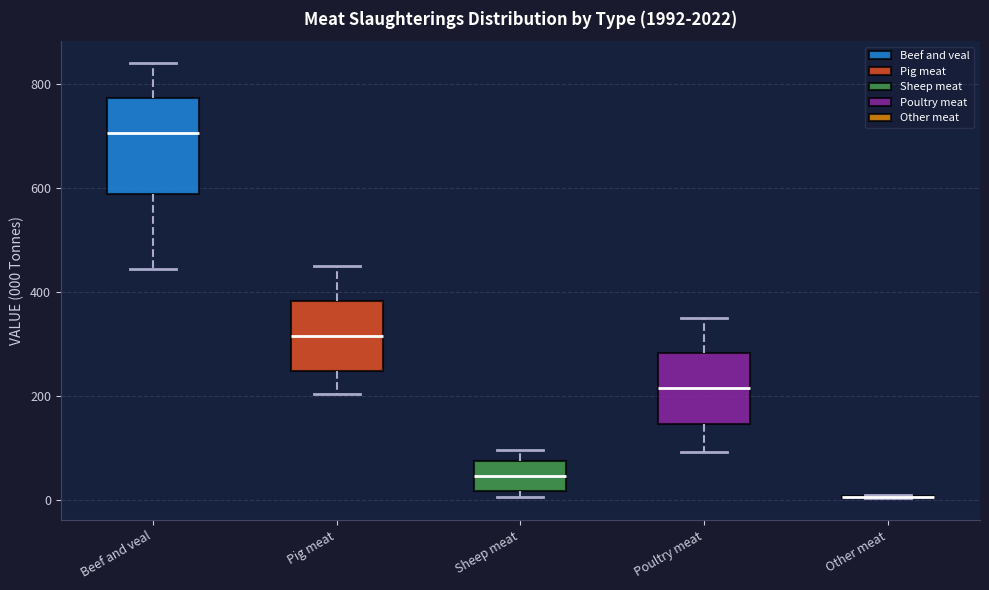

Where does the lower whisker of the box for Pig meat end on the y-axis? The values are not printed on the chart, so give them approximately, as read against the axis.

200